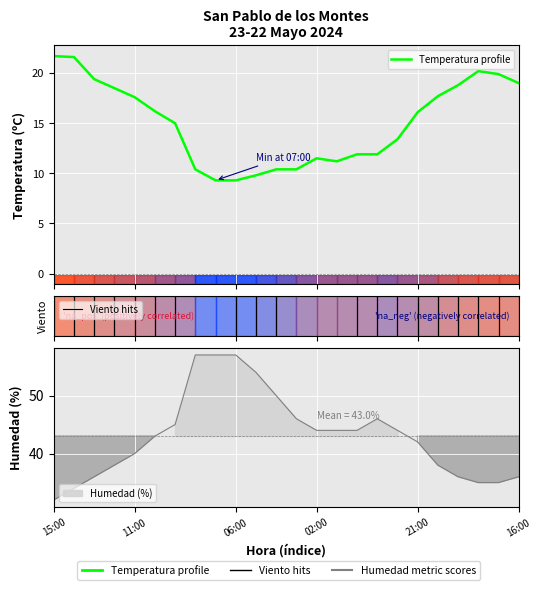

What is the highest value of the Temperatura (C) series?

21.7